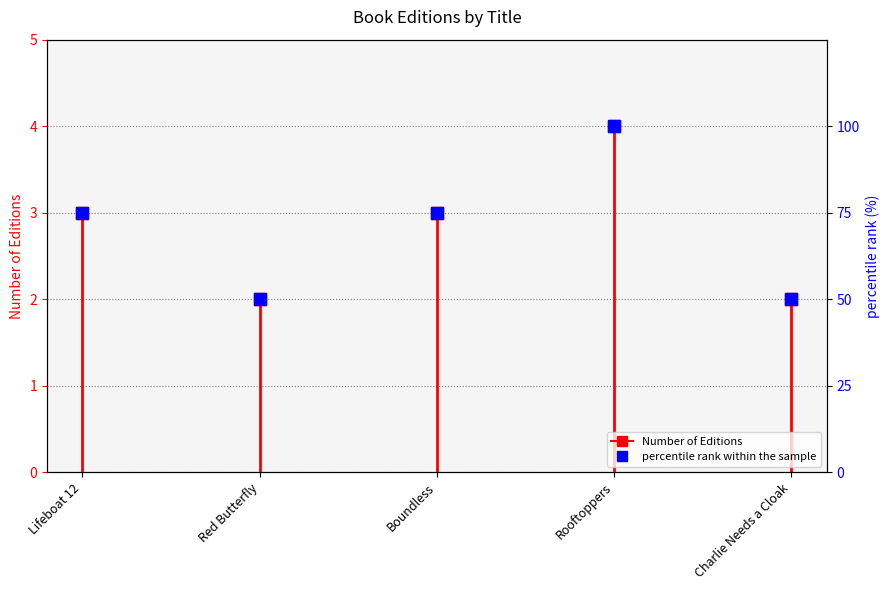

The value at Lifeboat 12 is 1. True or false?

False